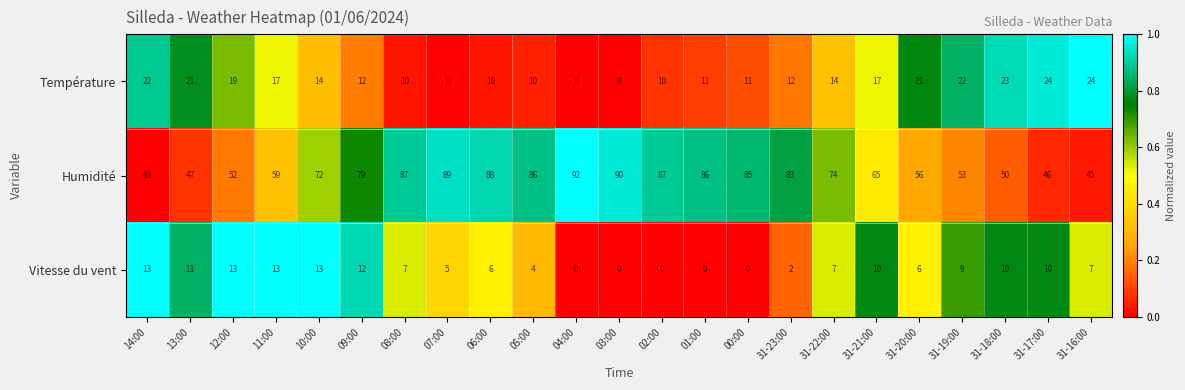

At 31-21:00, list the series in order from largest to smallest.

Humidité, Température, Vitesse du vent